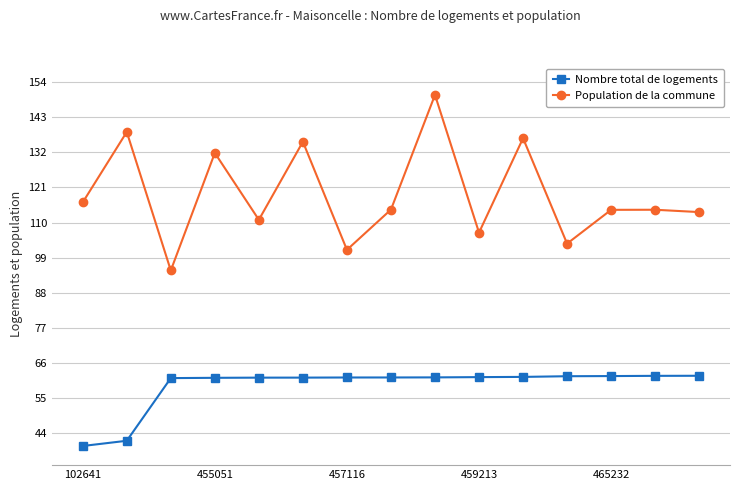

What is the lowest value of the Nombre total de logements series?

40.0